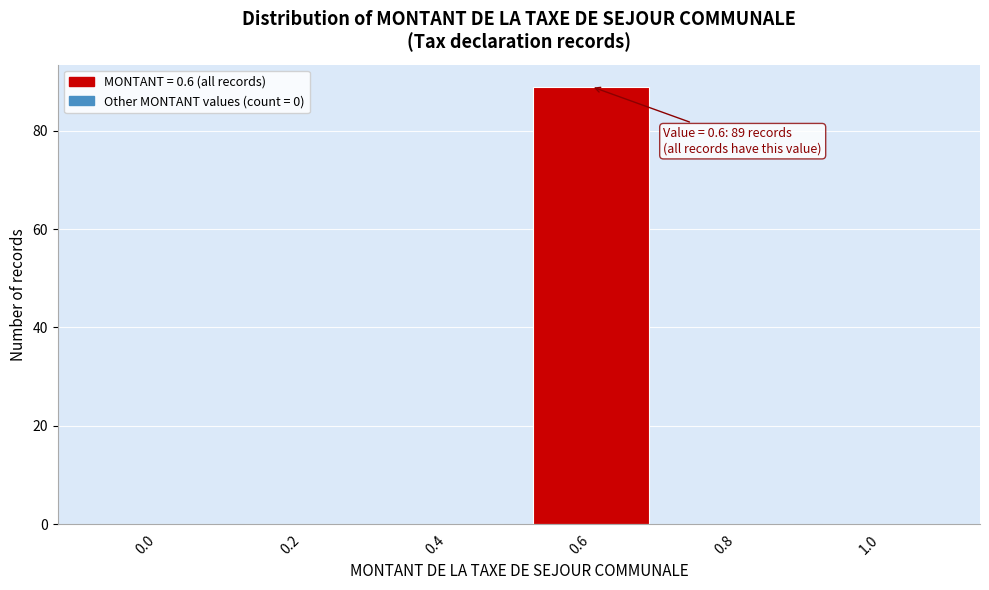

Reading right to left, list all the values displayed in this chart.

1.0=0	0.8=0	0.6=89	0.4=0	0.2=0	0.0=0